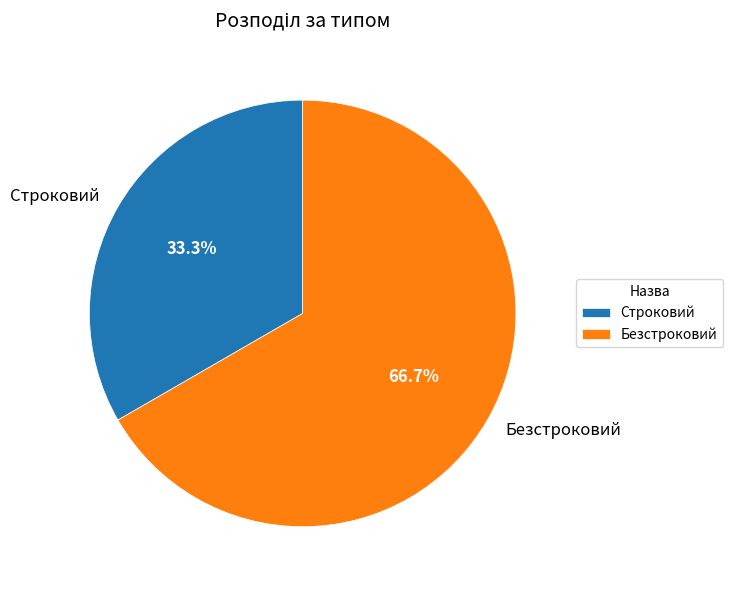

The Безстроковий slice represents 54% of the pie. True or false?

False